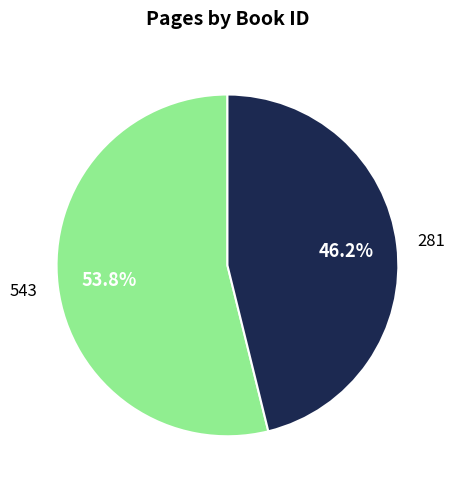

Does any single category account for the majority?

Yes